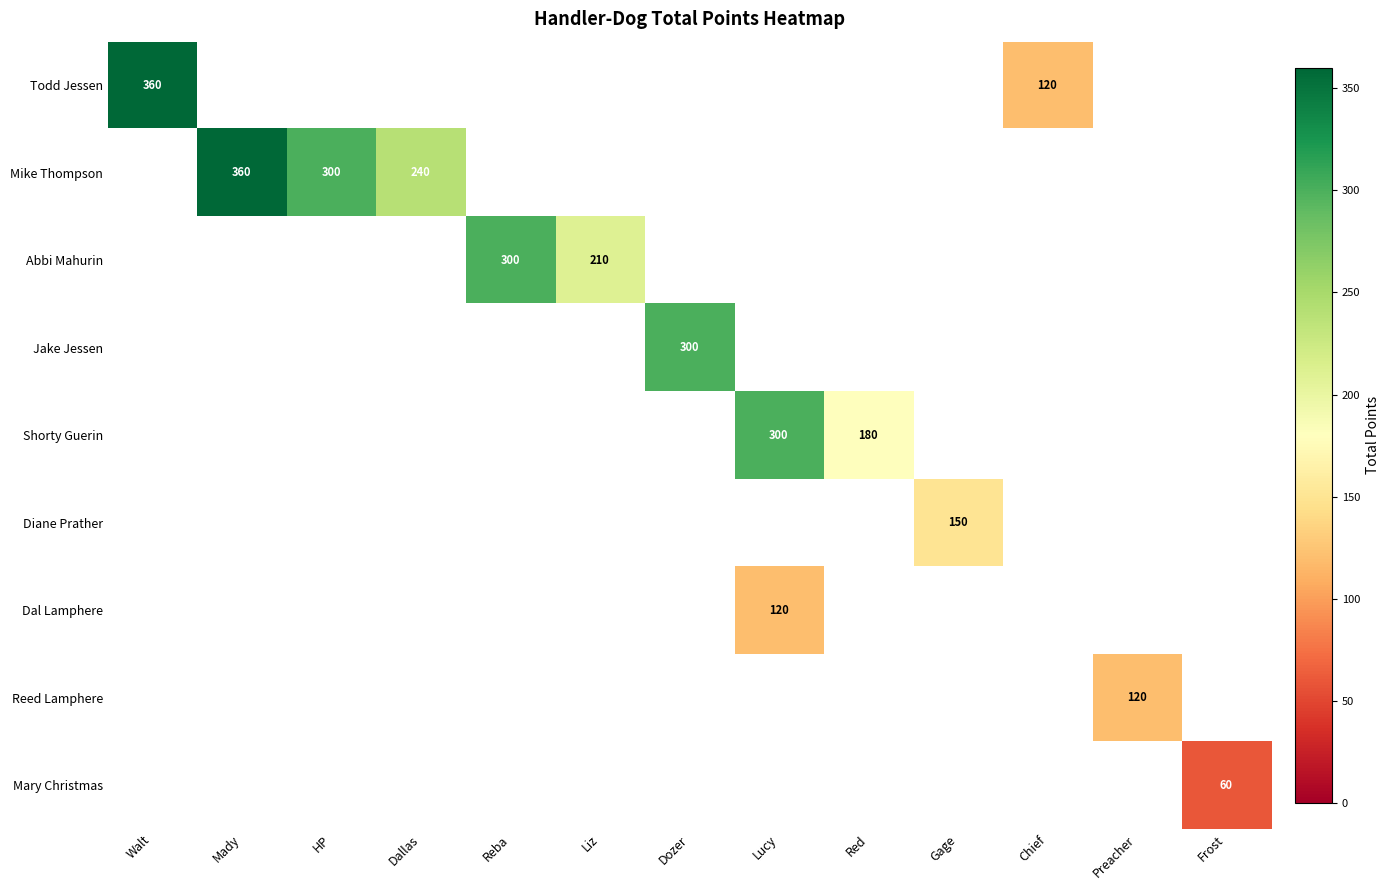

What is the minimum value shown in the chart?

60.0